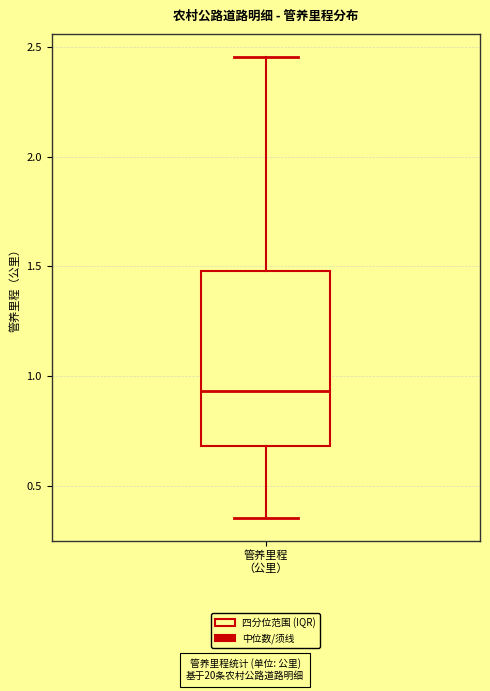

Read this box plot against the y-axis: the position of the median line, the range covered by the box, and the ends of both whiskers. The values are not printed on the chart, so give them approximately, as read against the axis.

median 0.95, box 0.70 to 1.50, whiskers 0.35 to 2.45